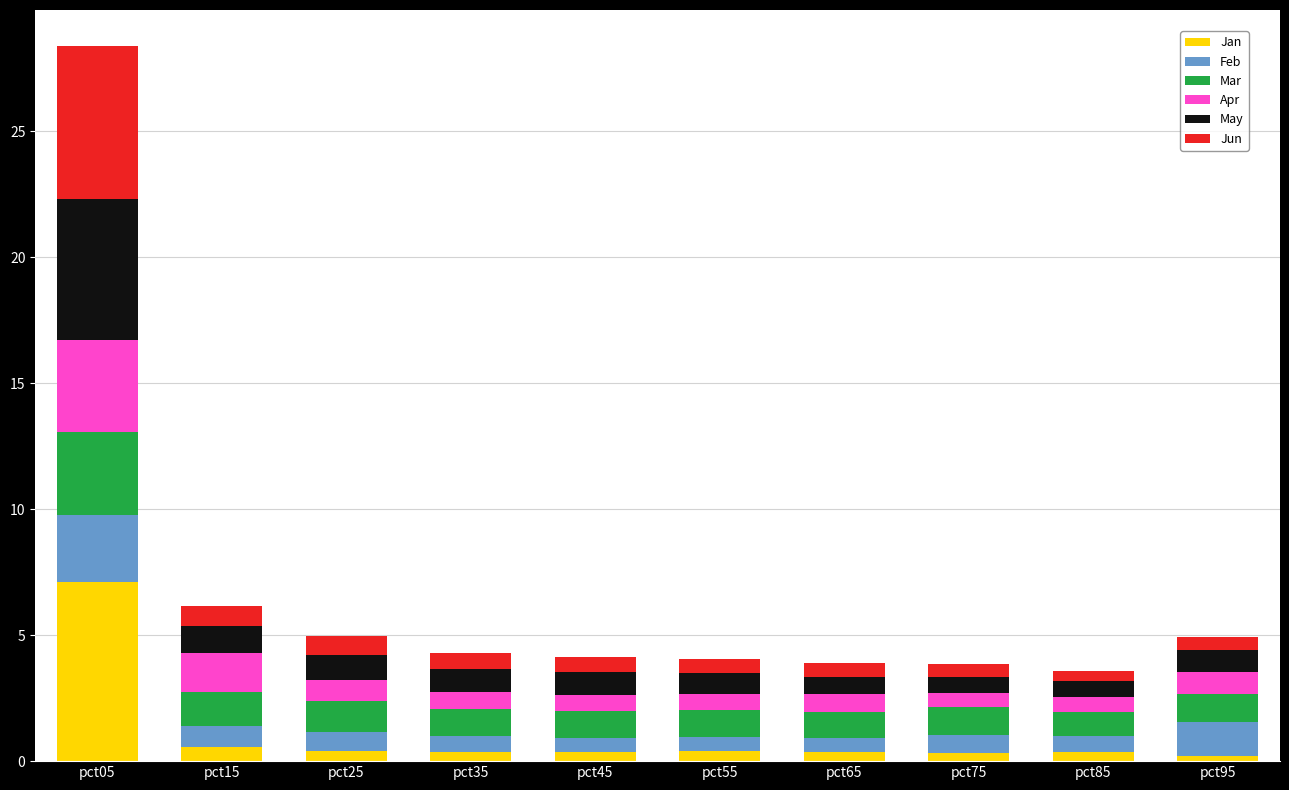

What is the total value across all series at pct05?

28.4